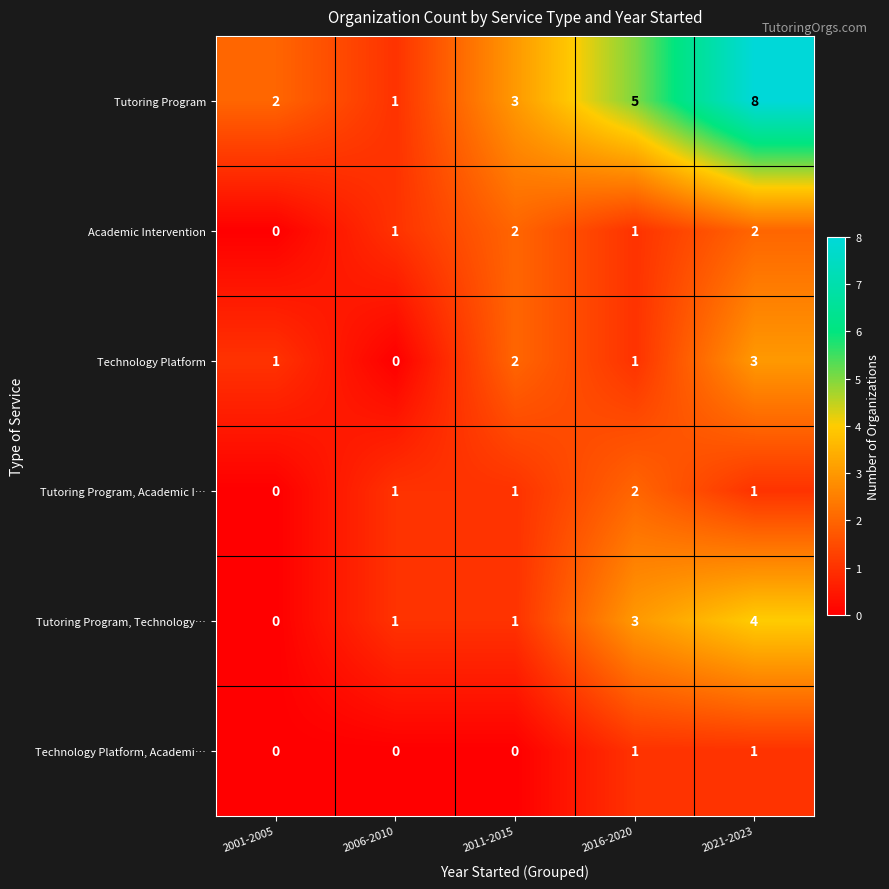

Which series has the largest range (max minus min)?

Tutoring Program